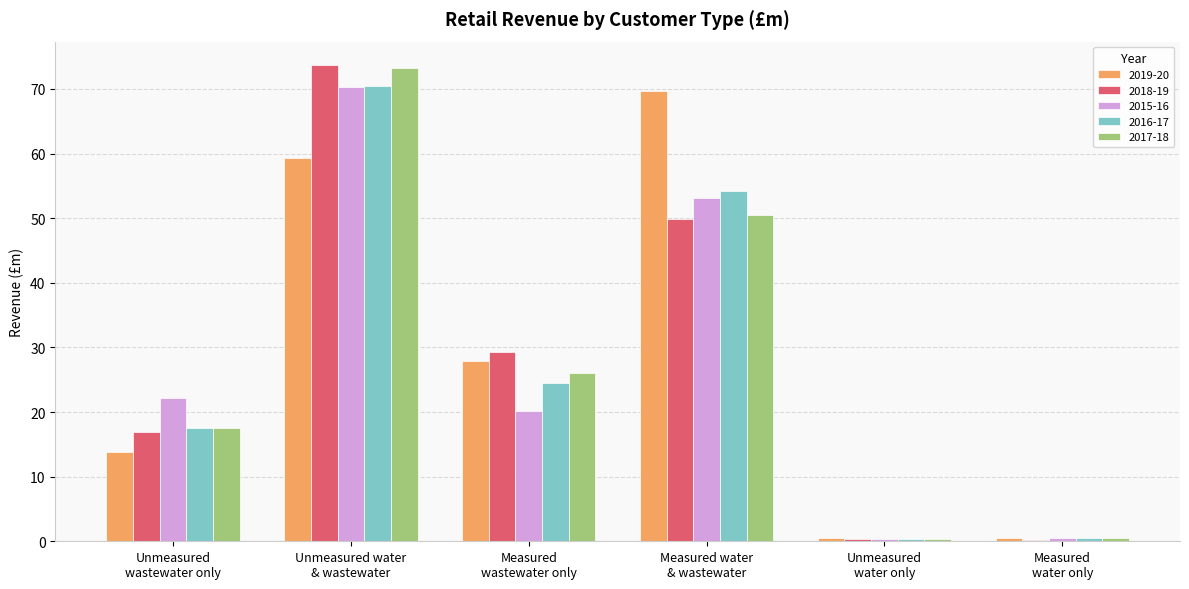

What is the maximum value for 2017-18?

73.2